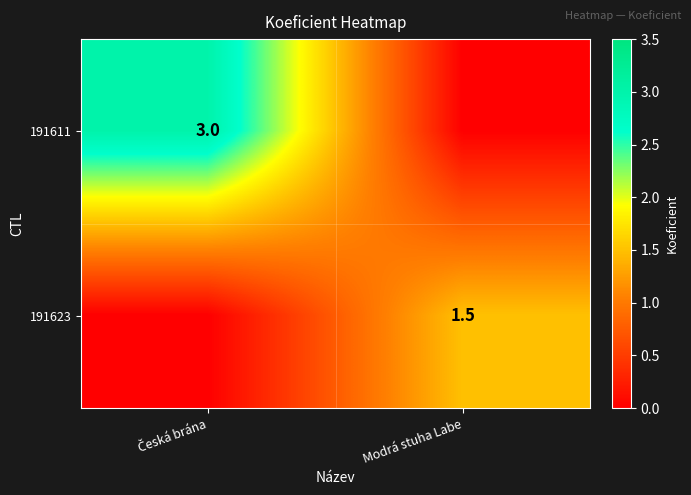

True or false: 191623 has a value of 0.5 at Modrá stuha Labe.

False